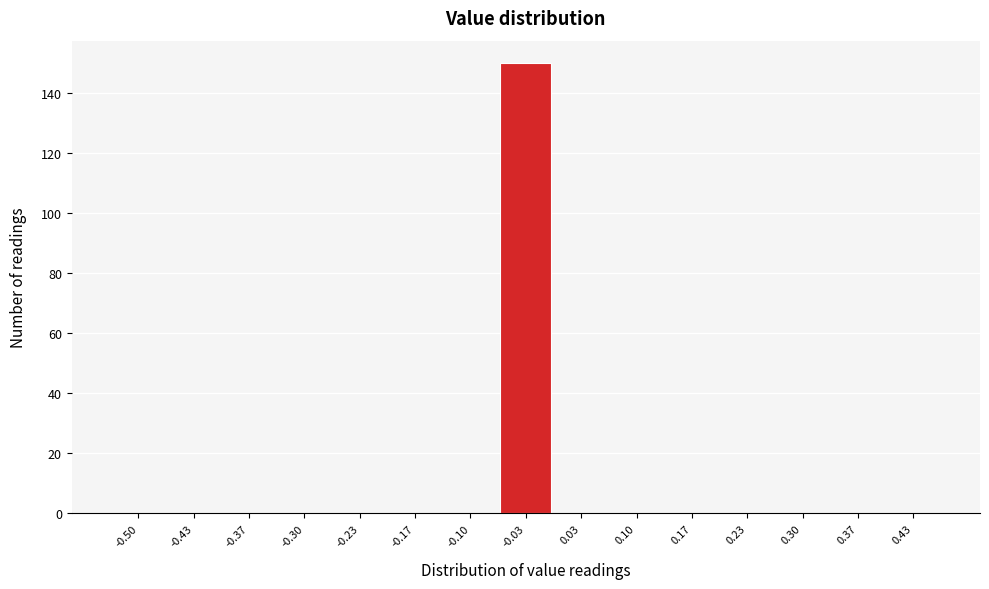

Reading left to right, what are all the values shown in this chart?

-0.50=0	-0.43=0	-0.37=0	-0.30=0	-0.23=0	-0.17=0	-0.10=0	-0.03=150	0.03=0	0.10=0	0.17=0	0.23=0	0.30=0	0.37=0	0.43=0